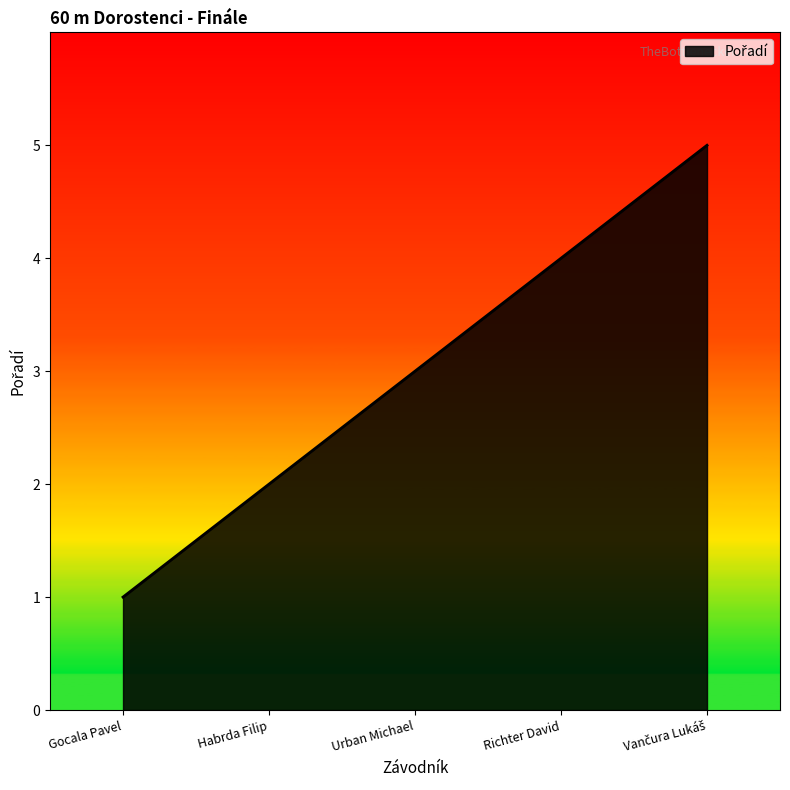

Approximately how many times larger is the value at Richter David compared to Habrda Filip?

2.0